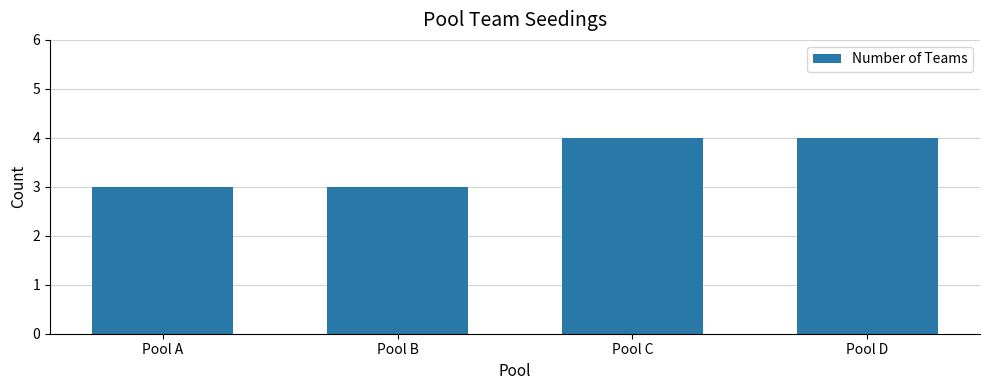

What is the minimum value shown in the chart?

3